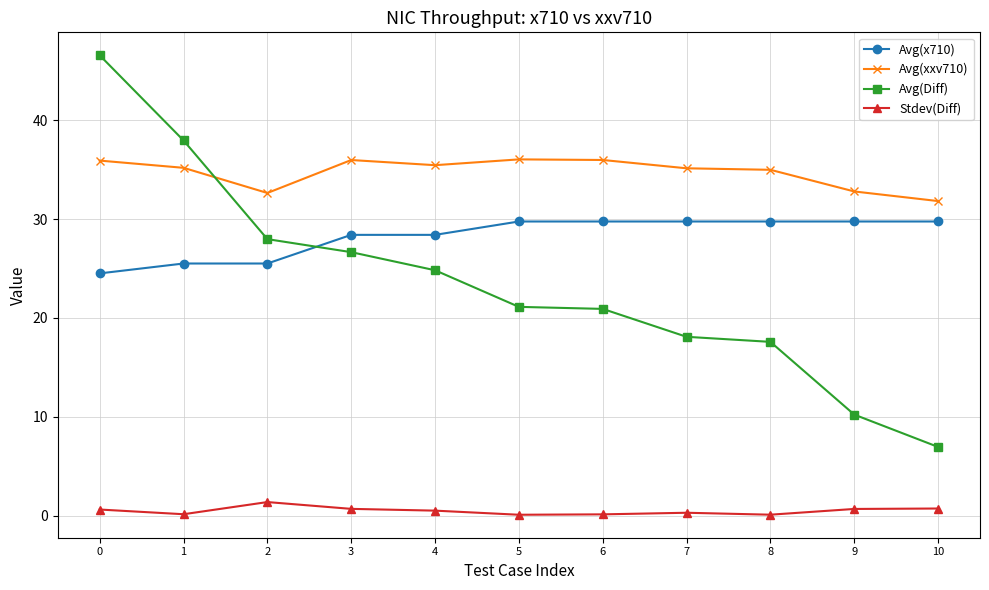

At which category does Avg(xxv710) reach its first local peak?

3